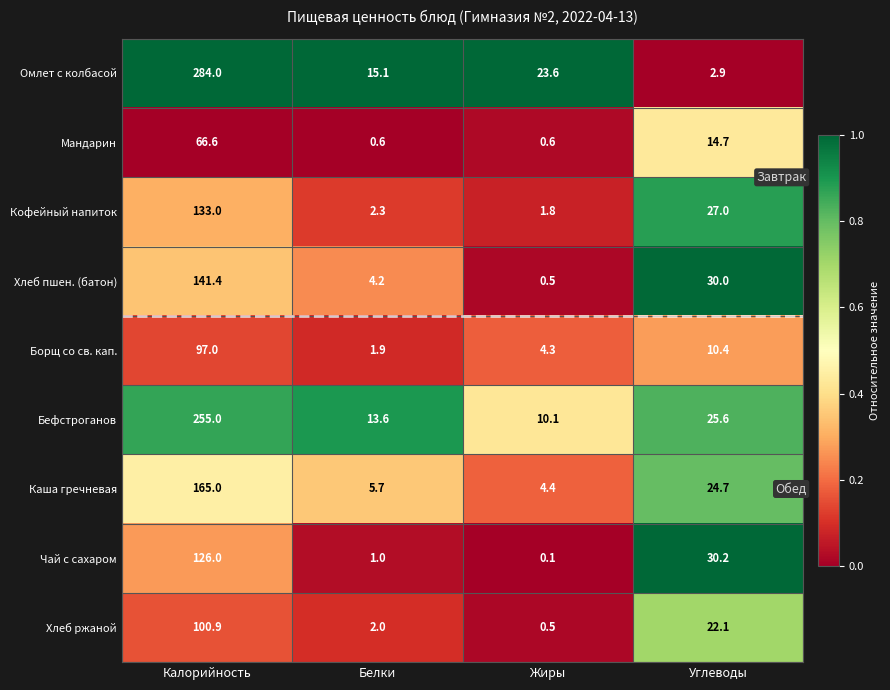

Between Белки and Жиры, which series saw the biggest shift?

Омлет с колбасой